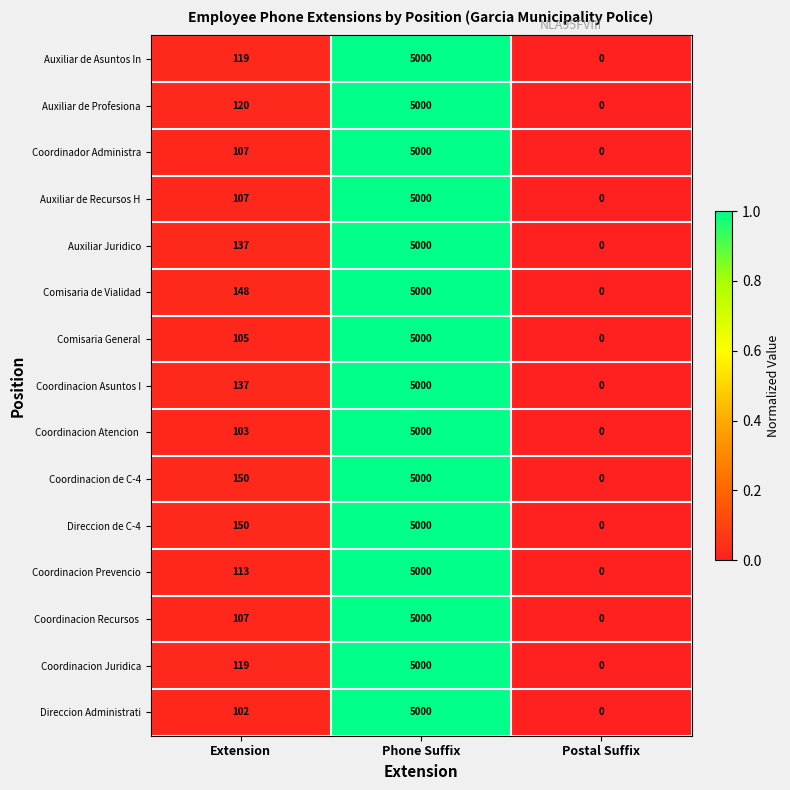

List the labels in order of Coordinacion Juridica value, largest first.

Phone Suffix, Extension, Postal Suffix